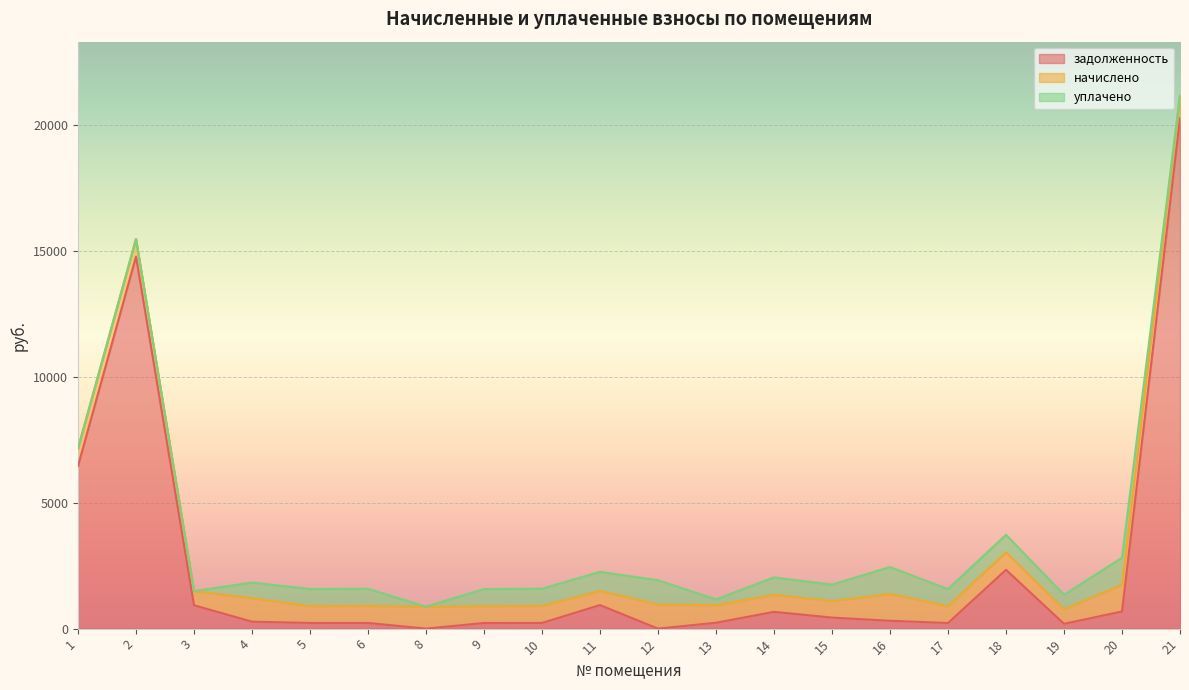

Which series has the largest total across all categories?

задолженность